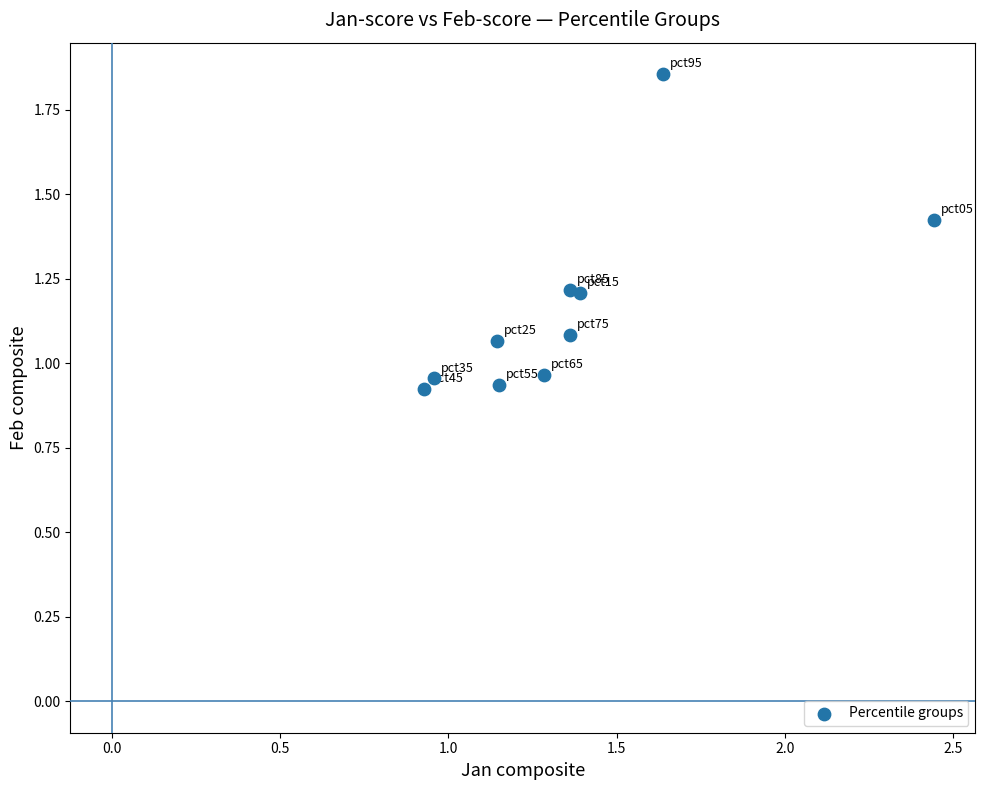

What is the average Y value?

1.2